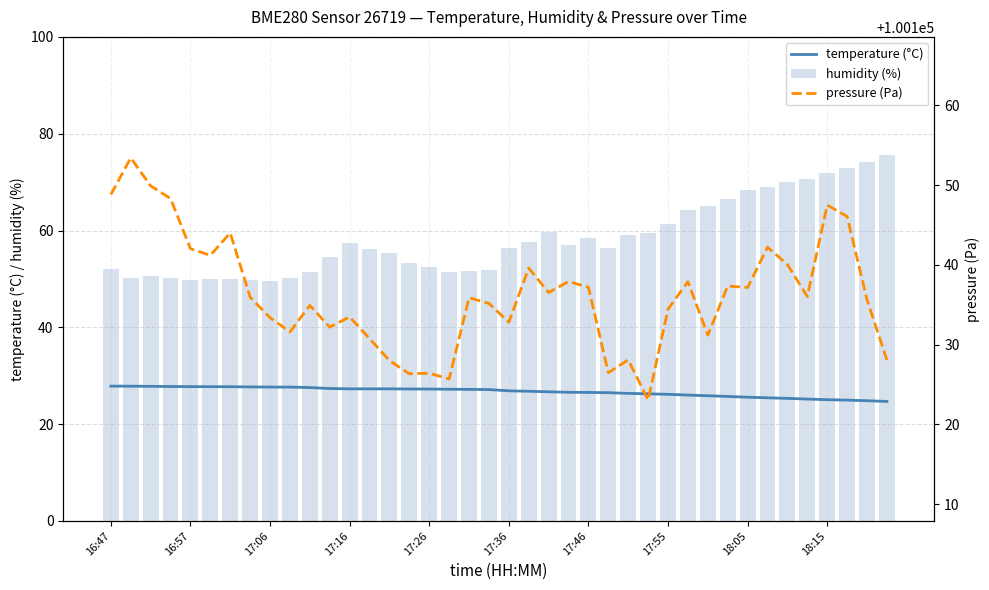

What is the lowest value of the humidity (%) series?

49.6